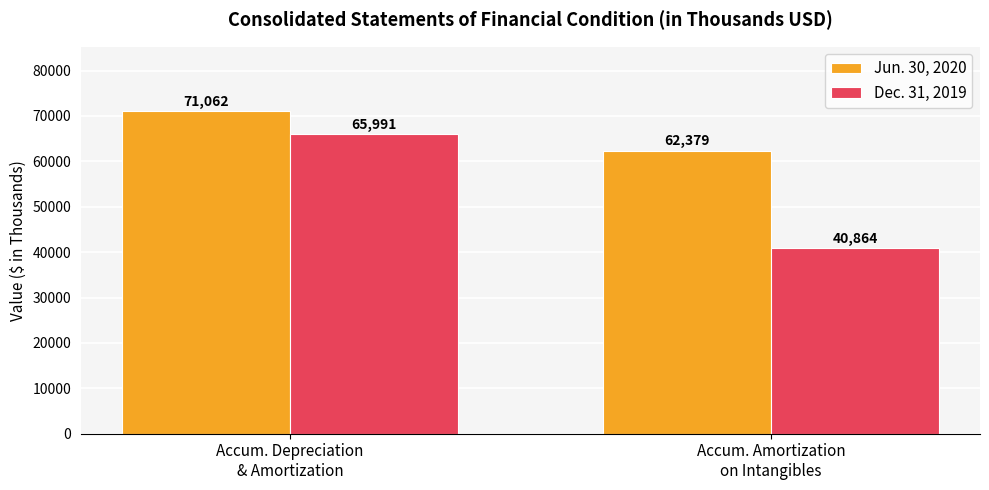

Reading left to right, extract all data points from this chart.

Jun. 30, 2020: Accum. Depreciation
& Amortization=71062	Accum. Amortization
on Intangibles=62379
Dec. 31, 2019: Accum. Depreciation
& Amortization=65991	Accum. Amortization
on Intangibles=40864